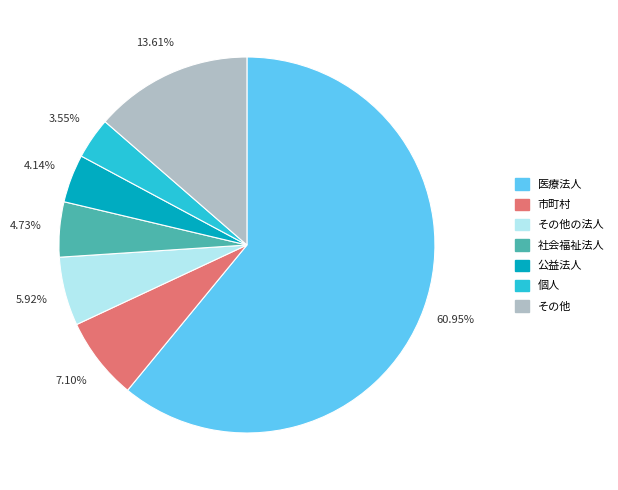

Does any single category account for the majority?

Yes